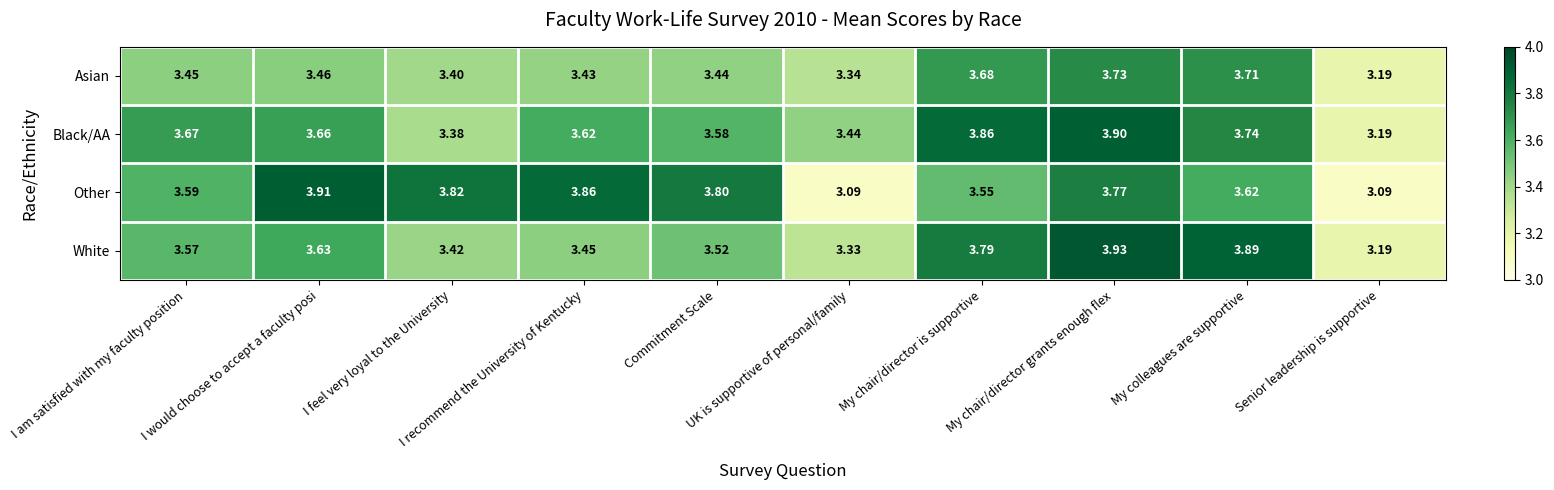

Rank the series by their maximum value, from lowest to highest.

Asian, Black/AA, Other, White